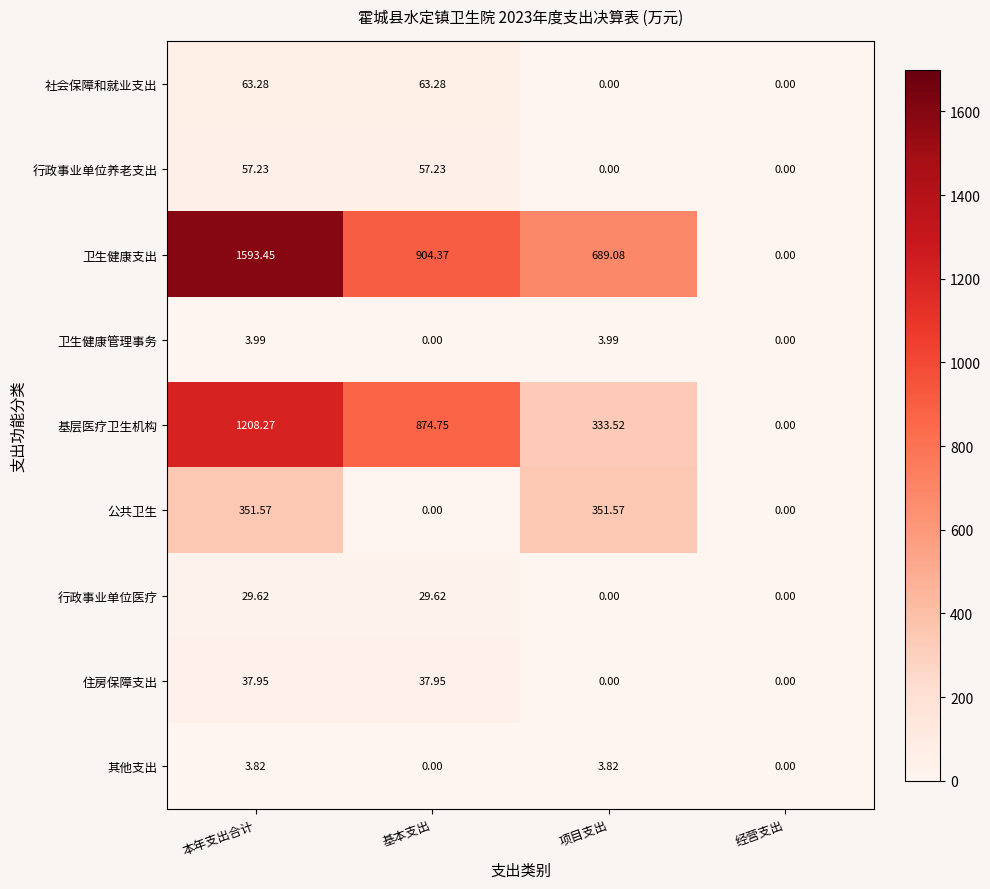

Which category has the highest value in the 基层医疗卫生机构 series?

本年支出合计